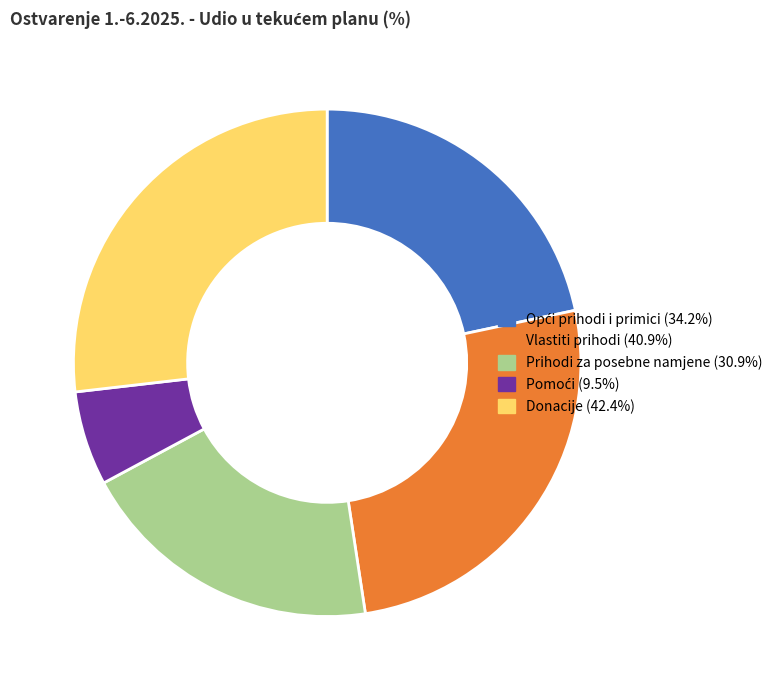

Which category has the biggest portion of the pie?

Donacije